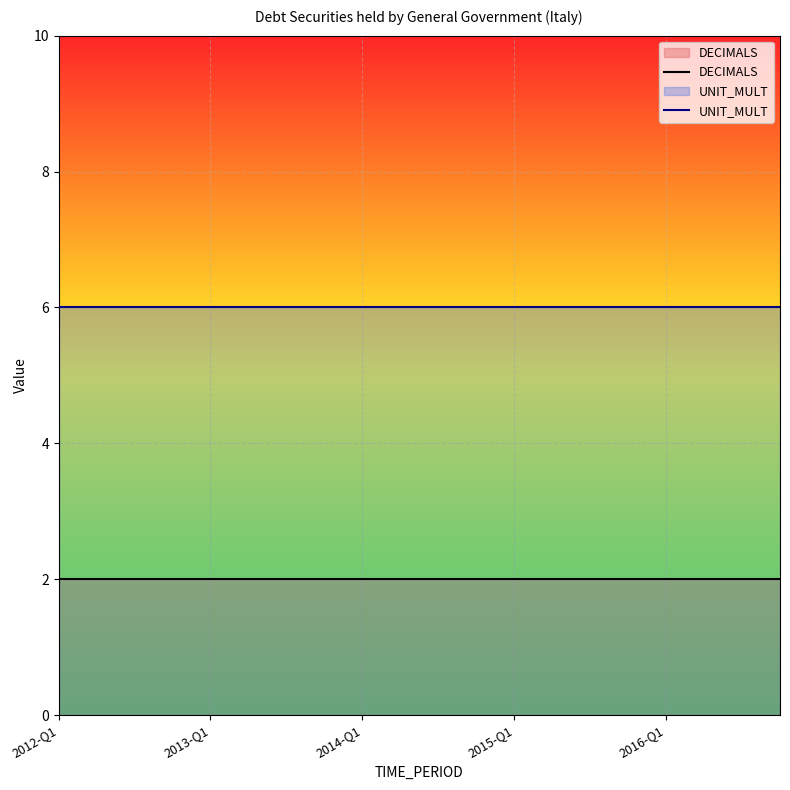

What is the greatest value displayed?

6